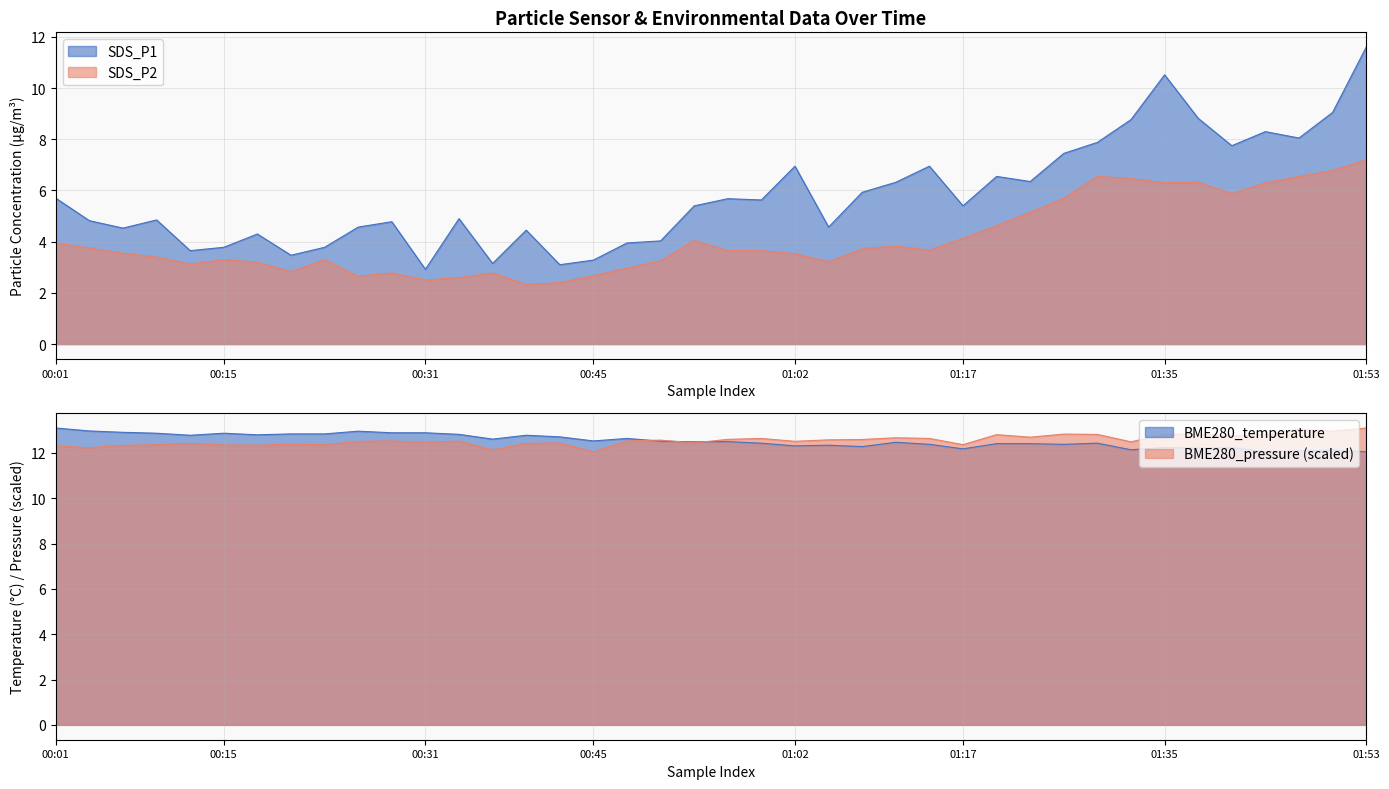

The SDS_P1 series shows 4.5 at 2022/05/27 00:39:56. True or false?

True